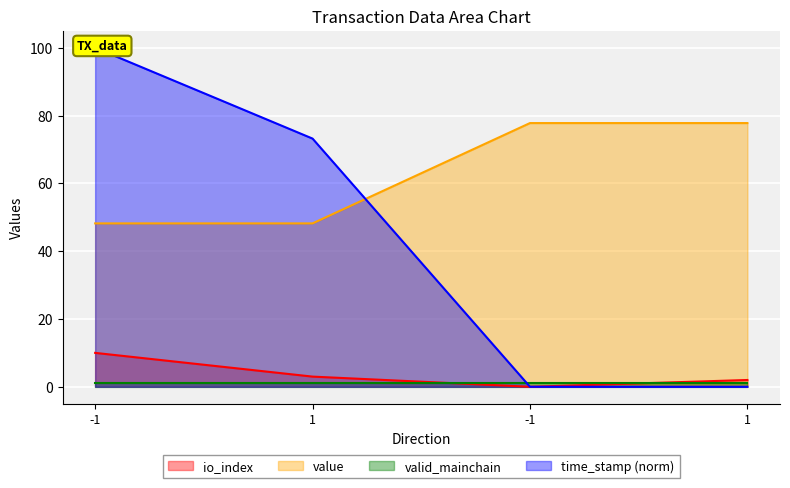

The time_stamp series shows 45.7 at 1. True or false?

False